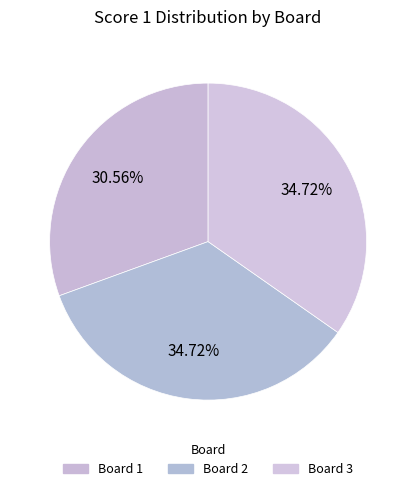

Which has a higher value, Board 1 or Board 2?

Board 2